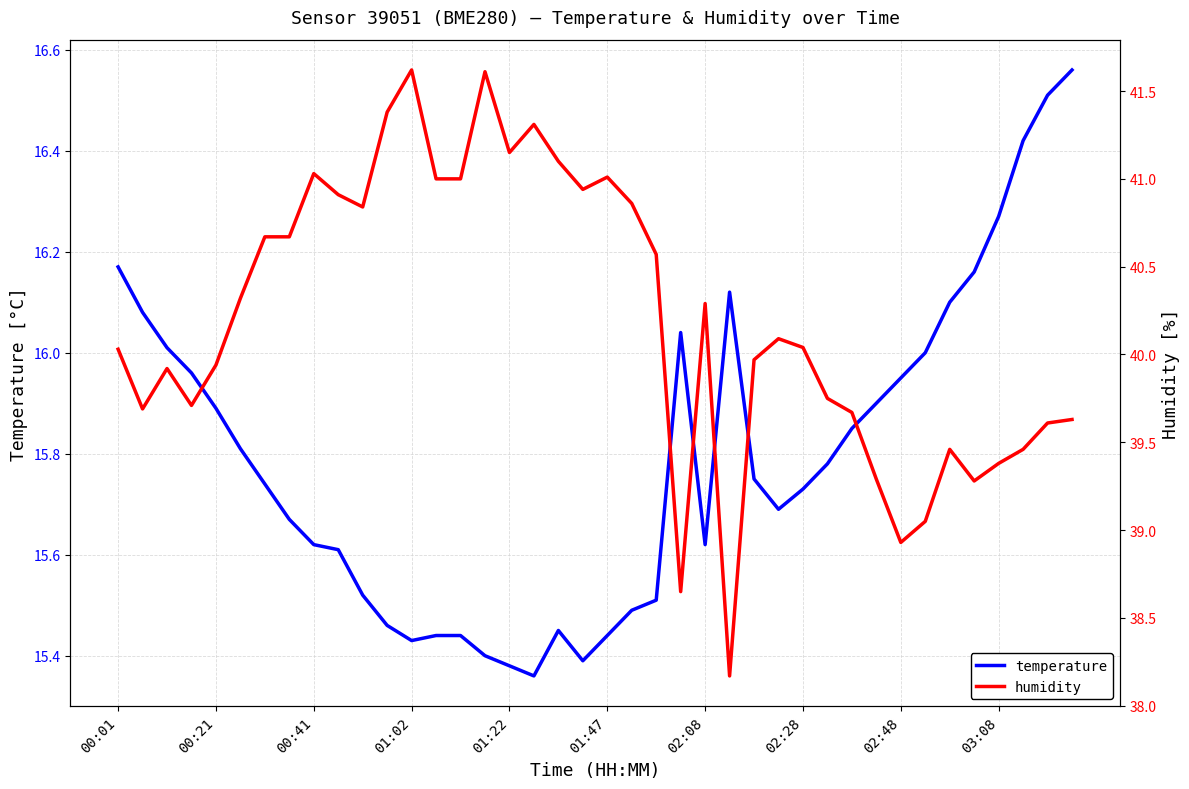

Where is humidity nearest to the value 39?

33